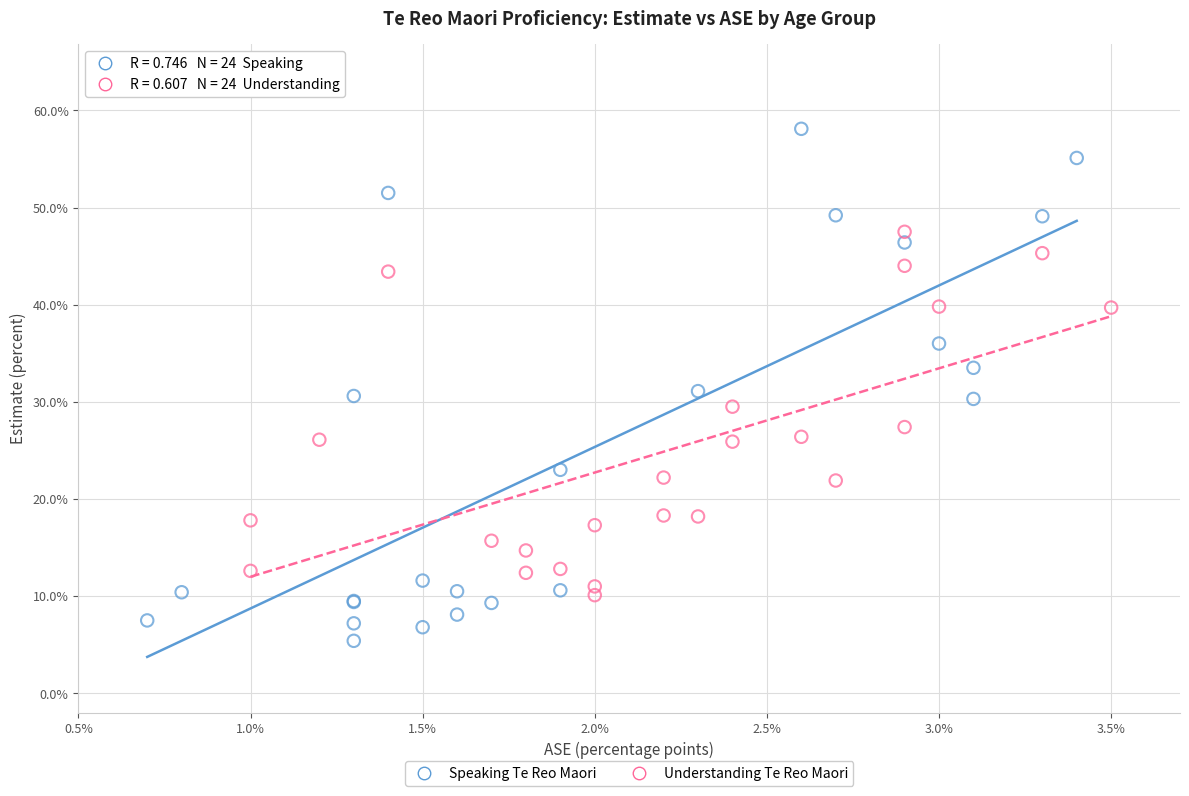

Which series contains the lowest Y value?

Speaking Te Reo Maori